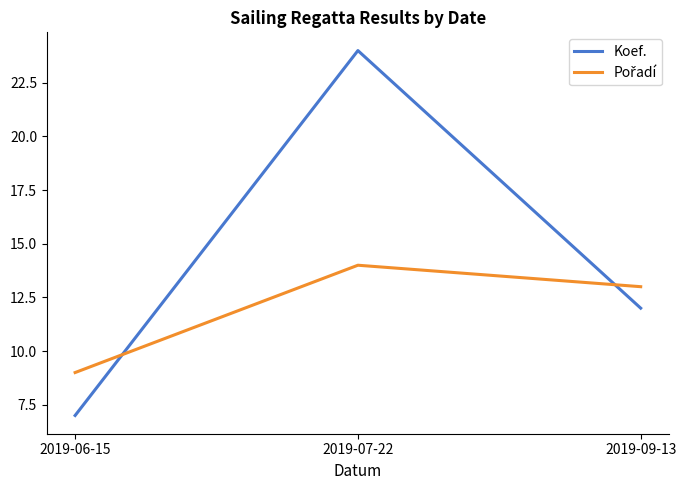

What is the difference between the highest and lowest values at 2019-09-13?

1